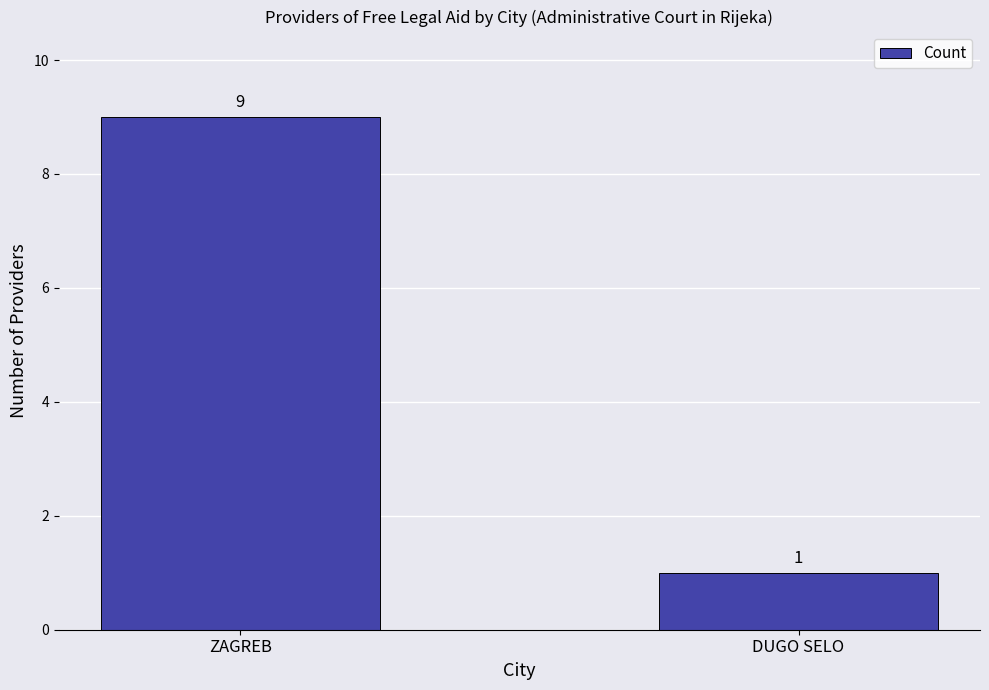

What is the sum of all values?

10